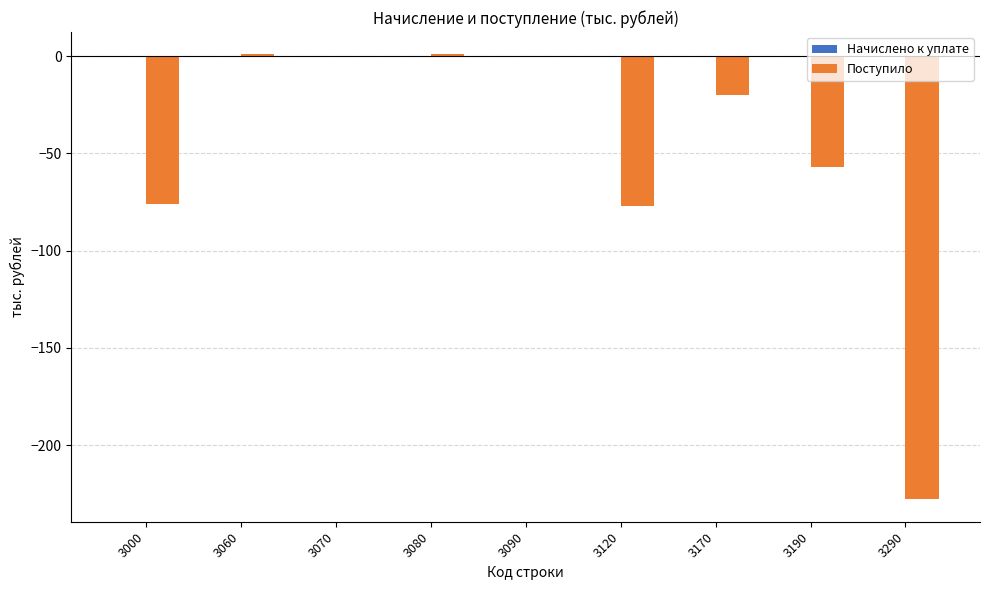

True or false: the data shows 1 at 3060.

True